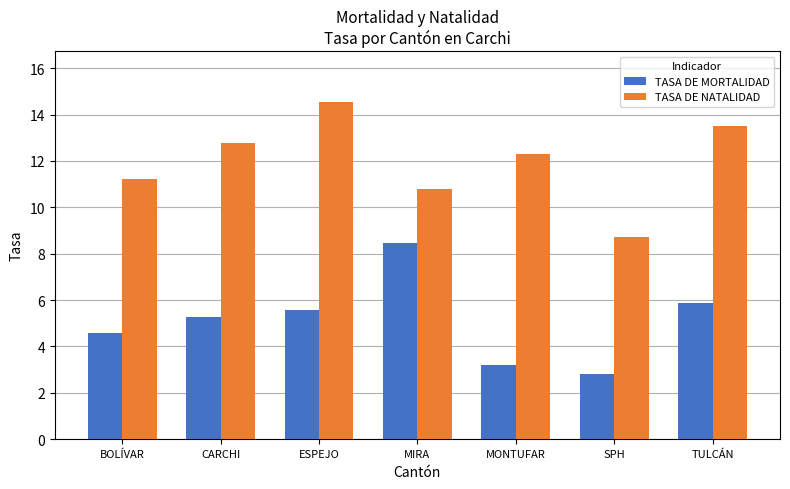

What is the smallest value displayed?

2.8